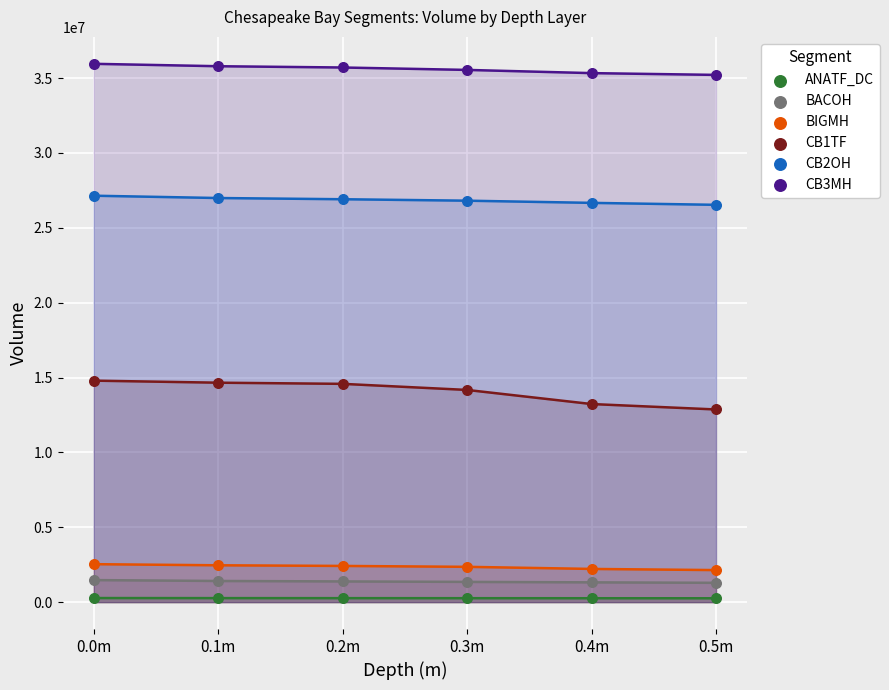

Which series contains the highest Y value?

CB3MH